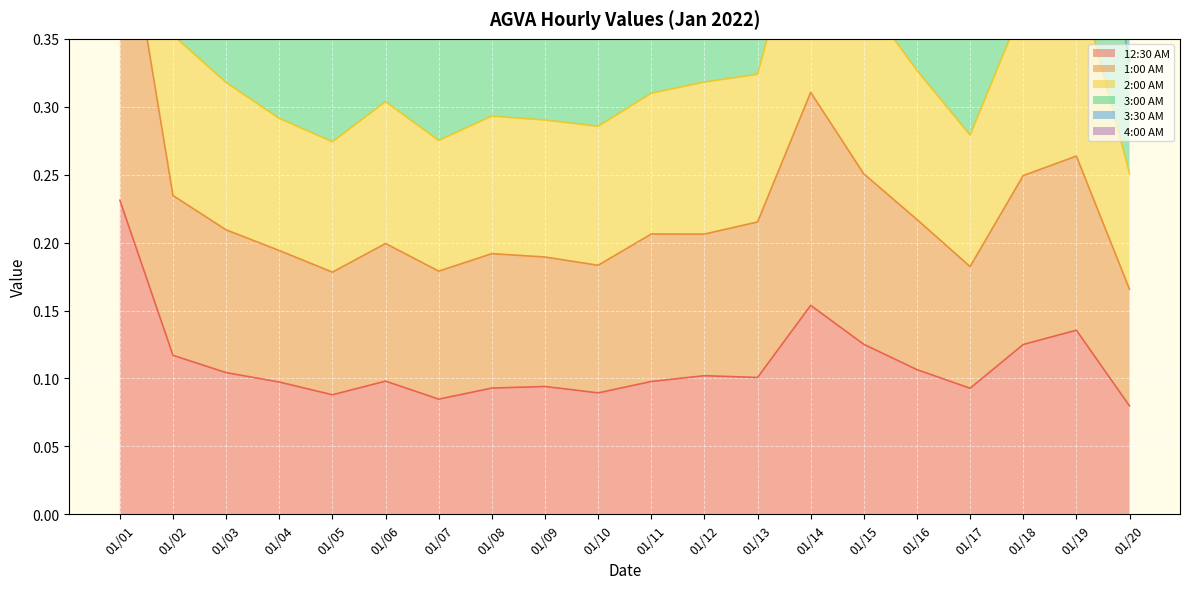

True or false: 12:30 AM and 2:00 AM cross at least once.

False